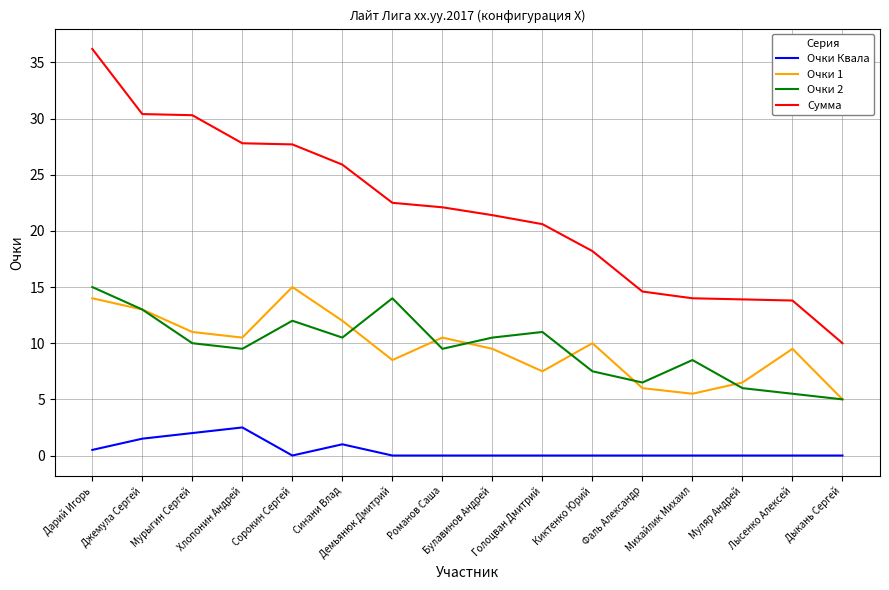

The value of Очки 1 at Демьянюк Дмитрий is 8.5. True or false?

True